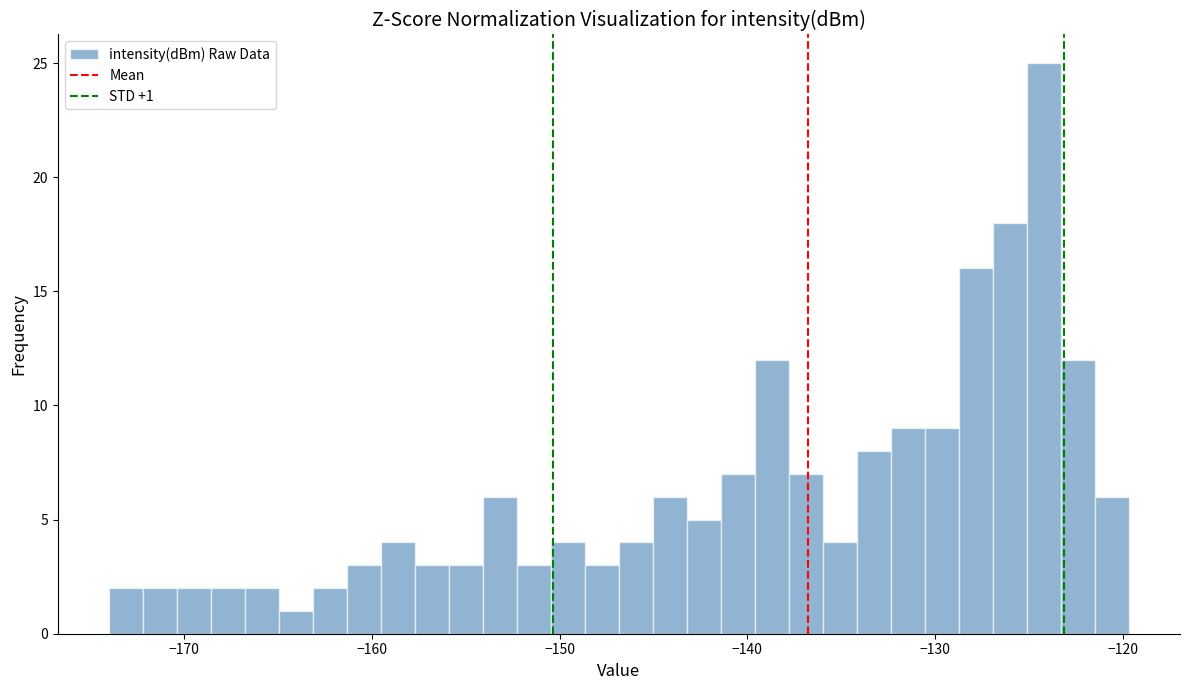

Read against the x-axis, roughly where is the centre of the tallest bar?

-124